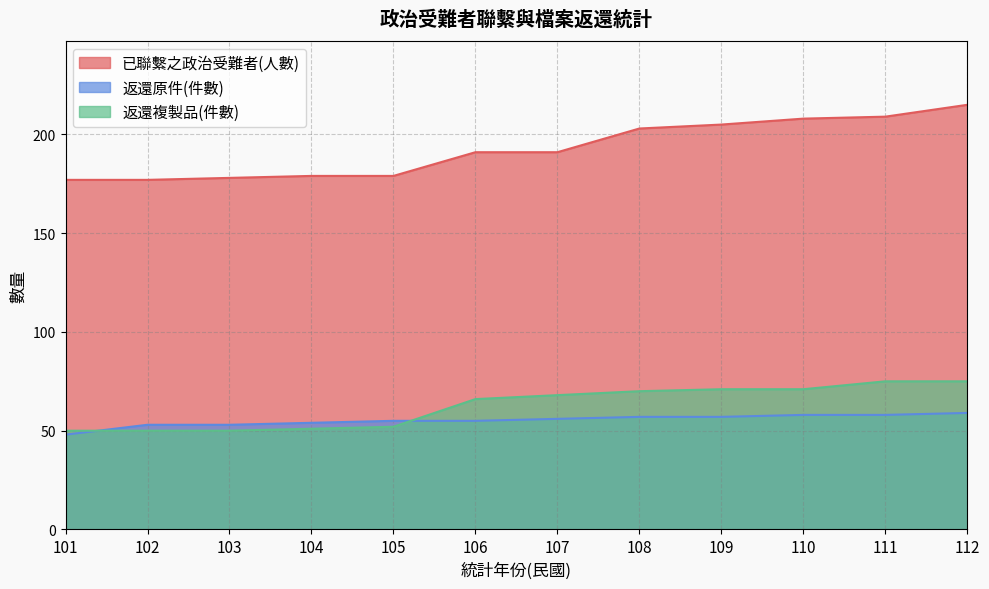

What is the approximate value of 返還複製品(件數) at 107, to the nearest 5?

70